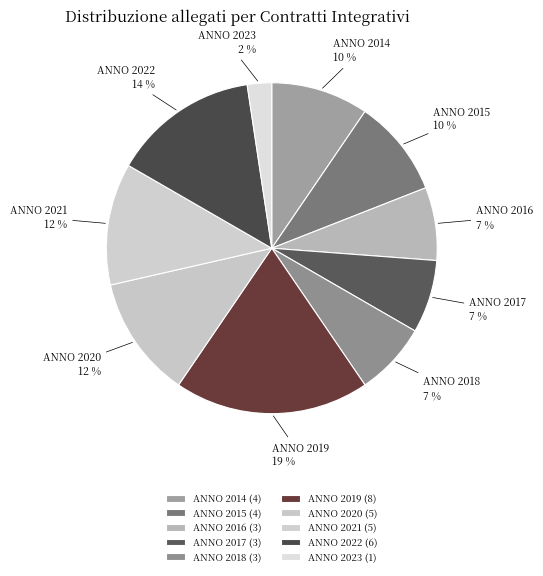

To the nearest percent, what percentage of the pie is ANNO 2015?

10%